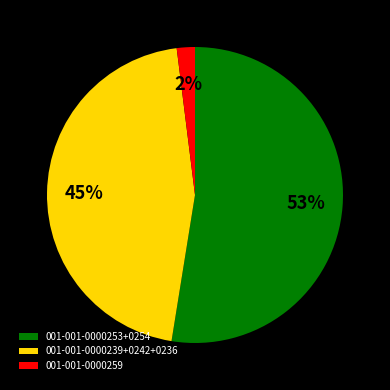

How many slices are in this pie chart?

3